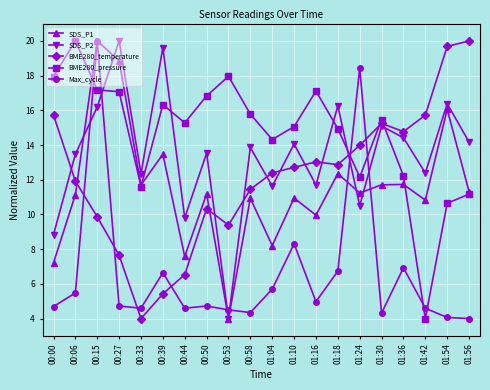

How many intersections are there between BME280_pressure and SDS_P2?

5